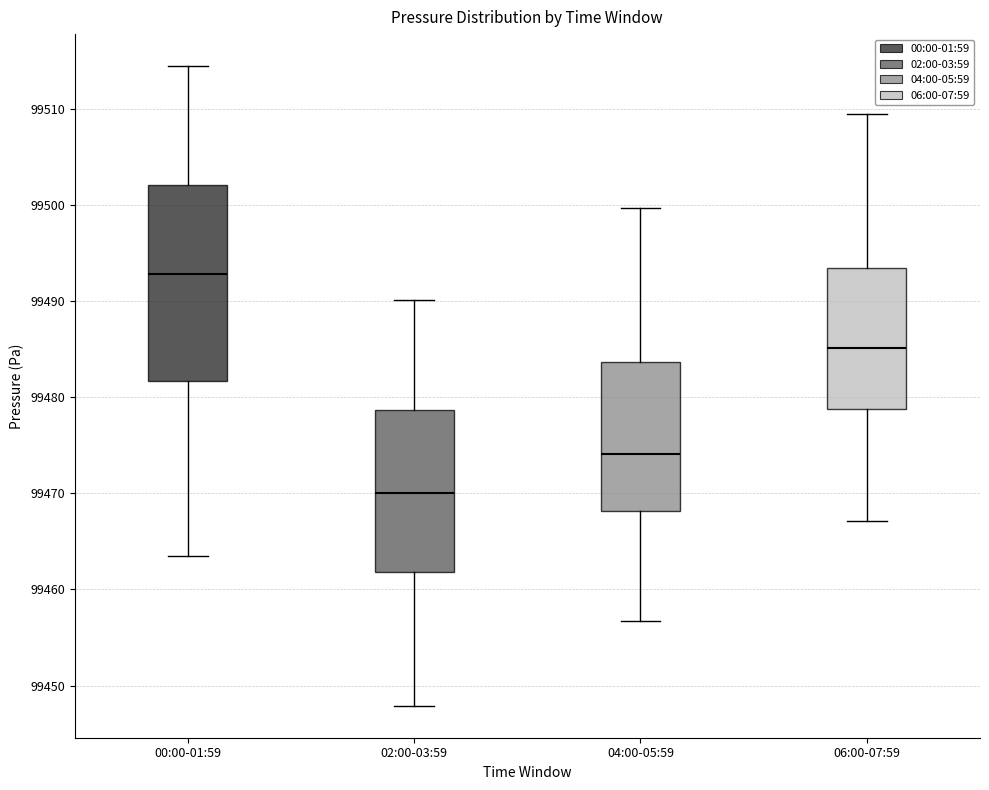

Comparing the boxes themselves (not the whiskers), which one is the tallest?

00:00-01:59